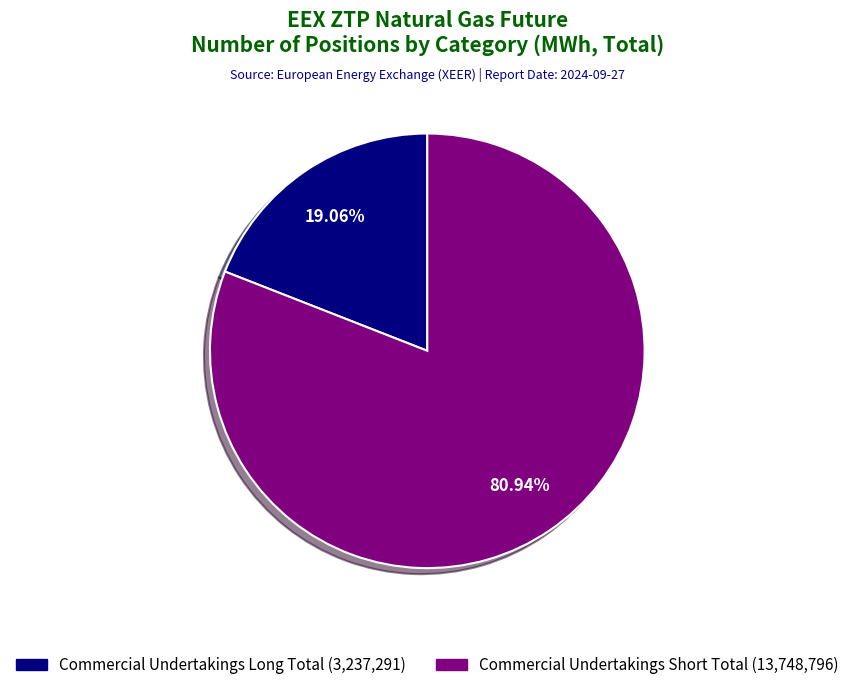

Is there any slice that represents more than half of the pie?

Yes